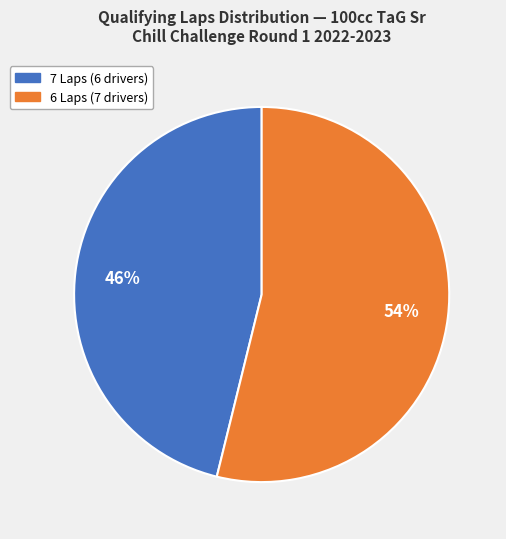

How many slices are in this pie chart?

2